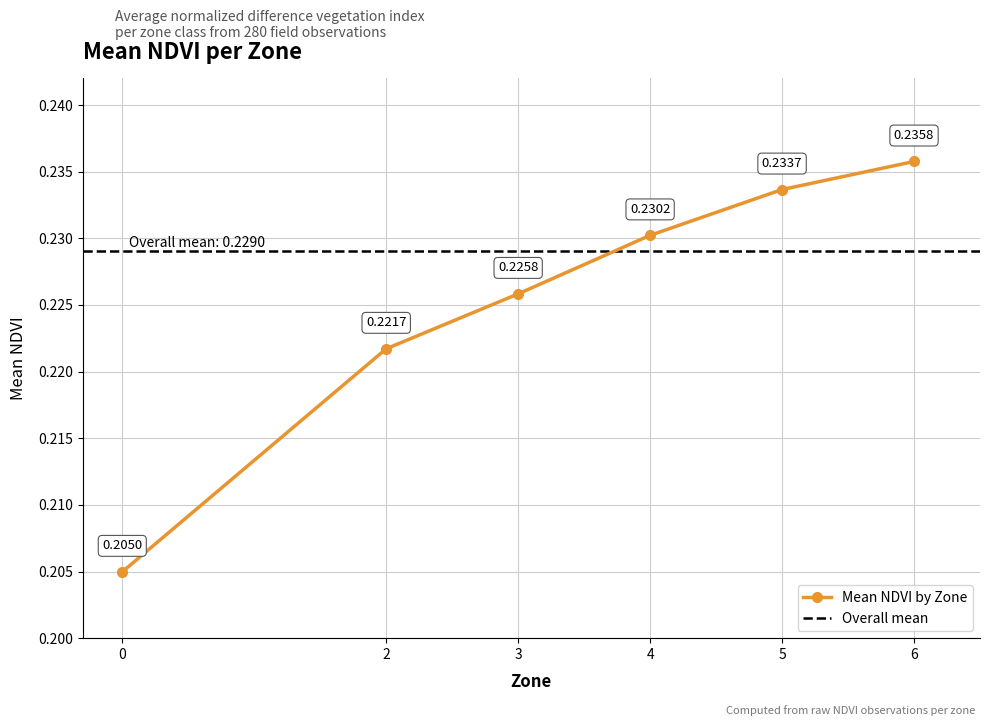

Which has a higher value, 4 or 5?

5